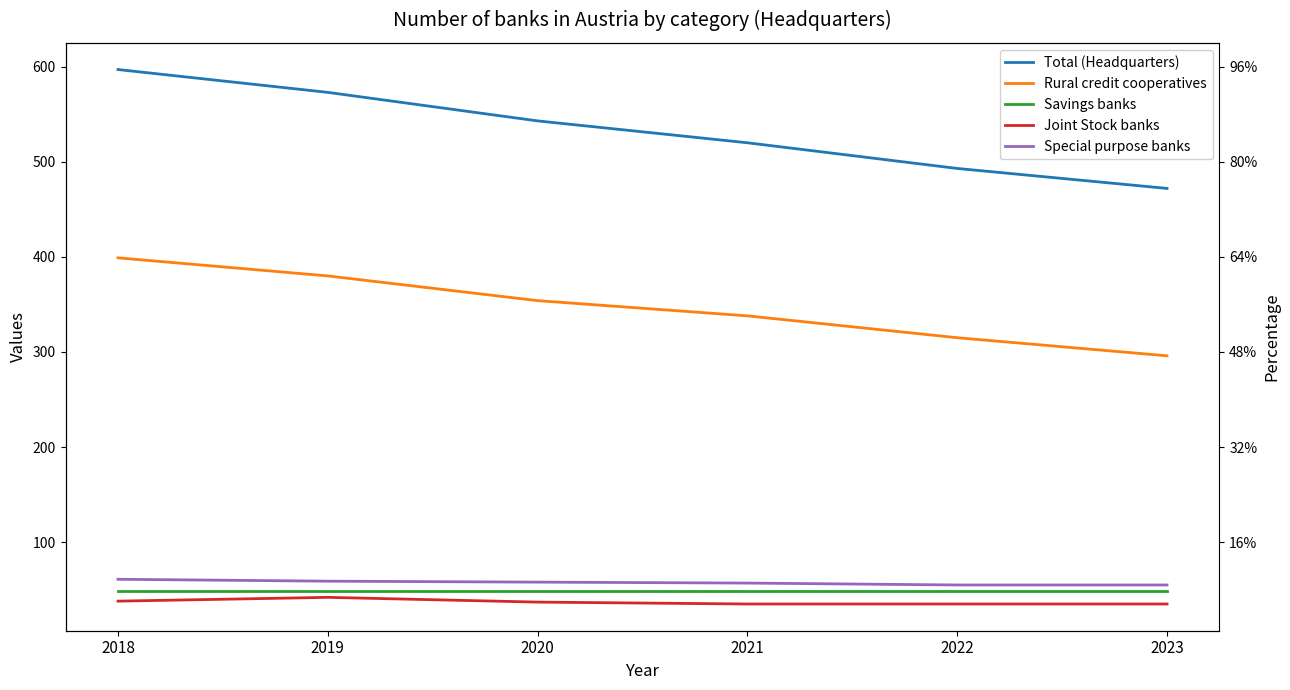

Which series has the largest total across all categories?

Total (Headquarters)